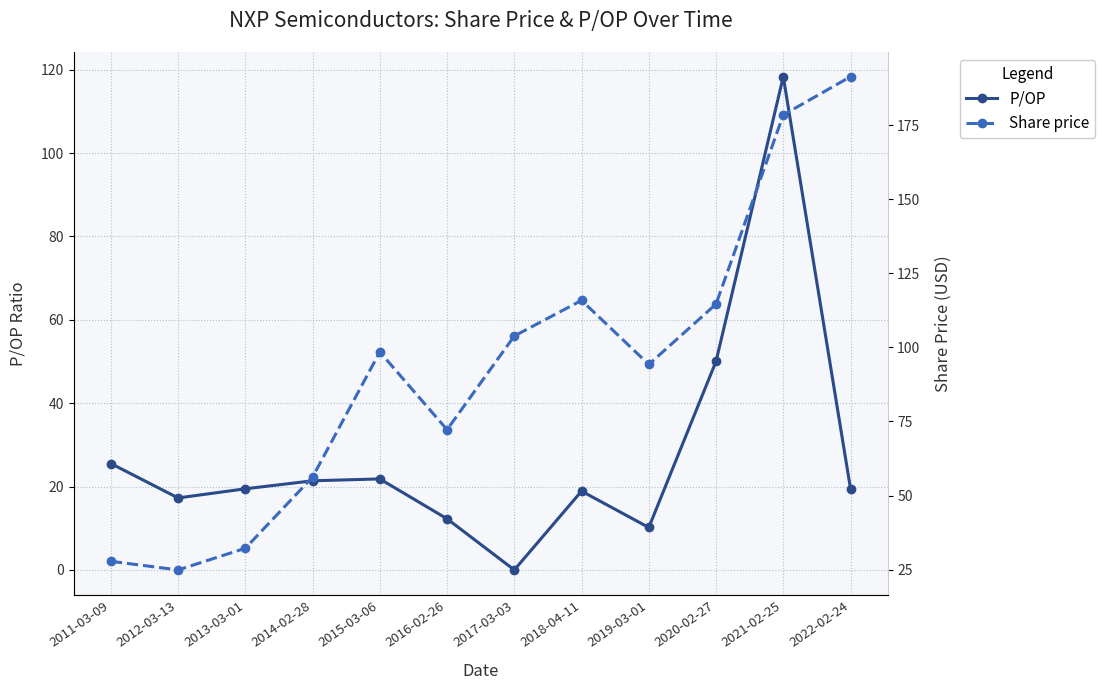

True or false: Share price and P/OP cross at least once.

False